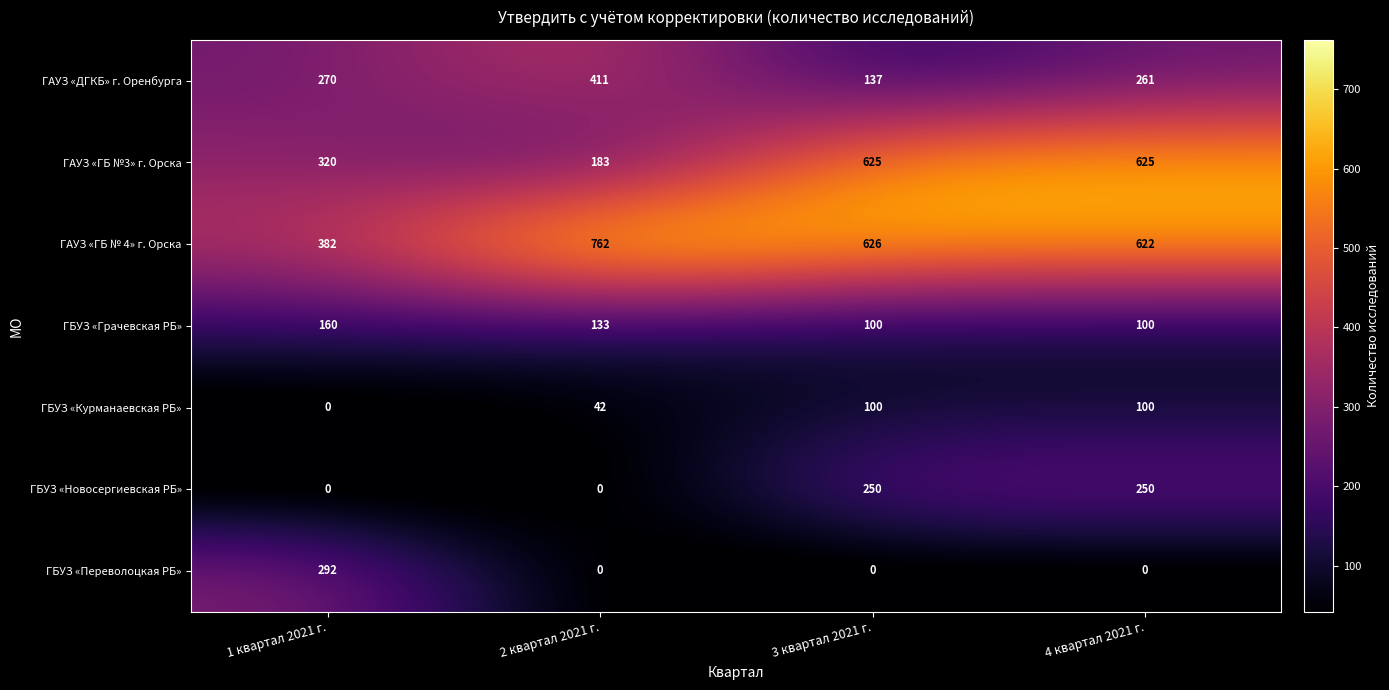

Which series has the largest total across all categories?

ГАУЗ «ГБ № 4» г. Орска